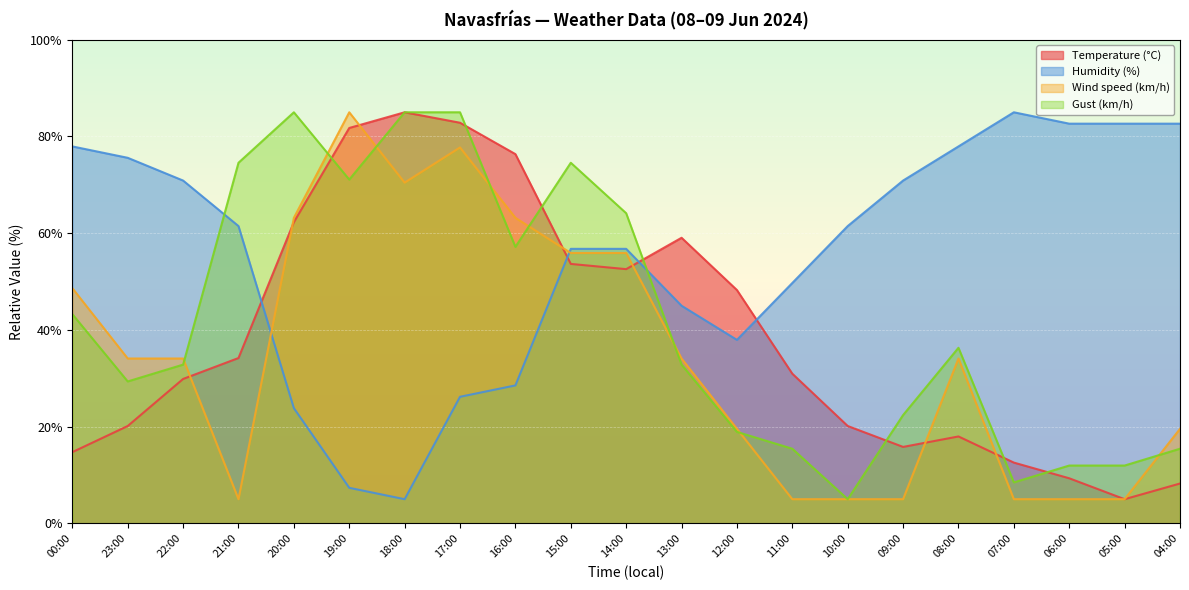

How many intersections are there between Gust (km/h) and Wind speed (km/h)?

8